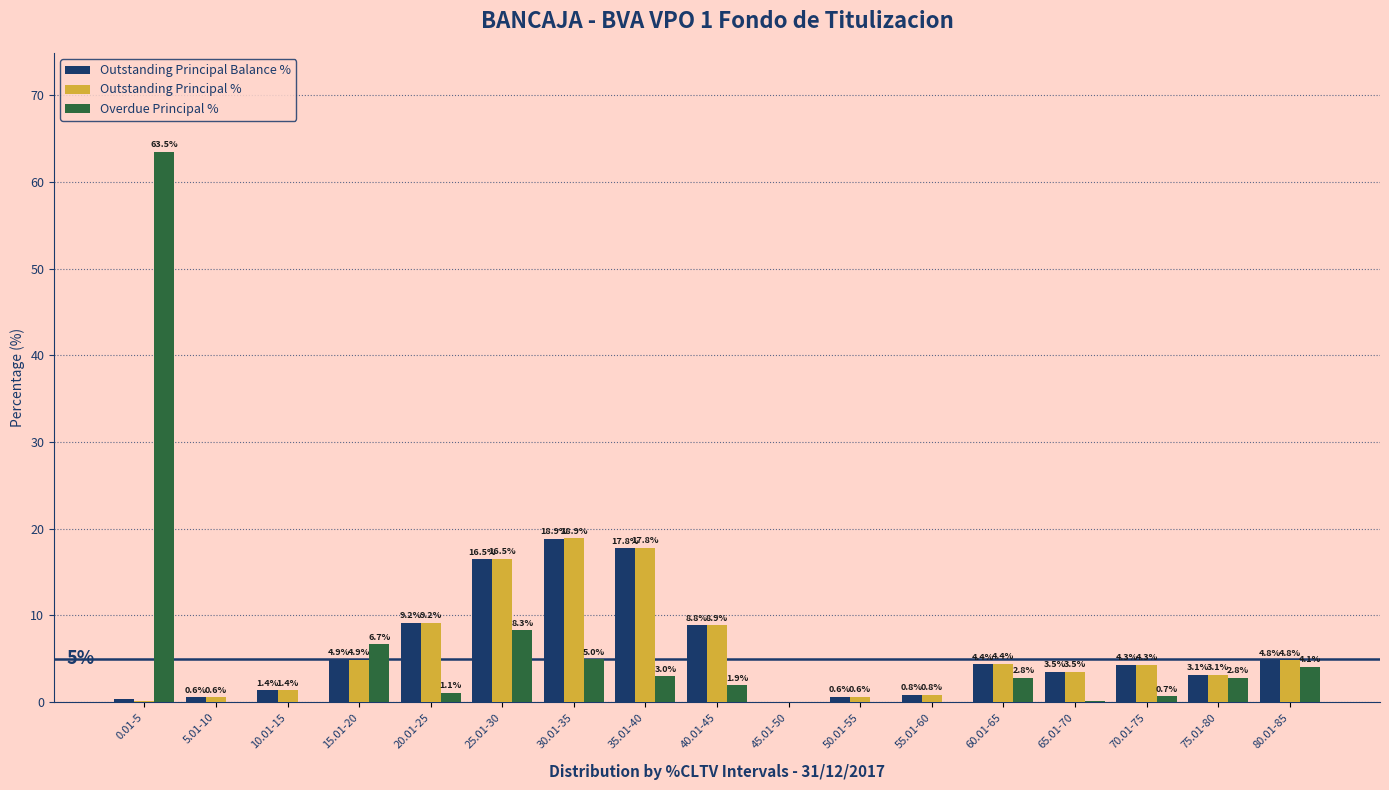

Is the value of Overdue Principal % at 20.01-25 greater than the value of Outstanding Principal Balance % at 50.01-55?

Yes